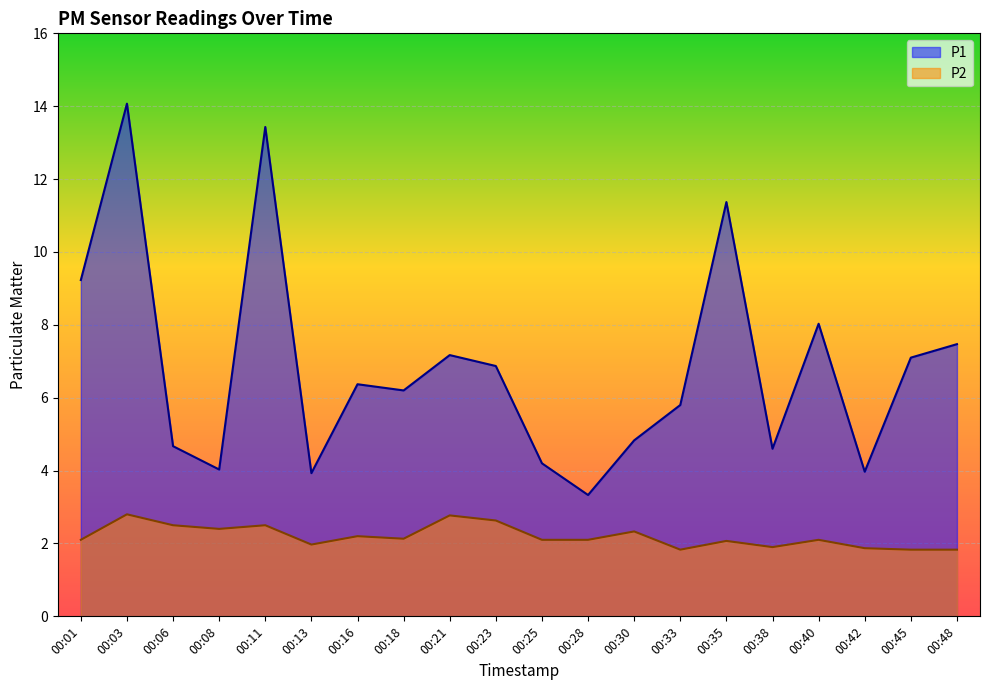

True or false: P2 has a value of 2.8 at 00:21.

True